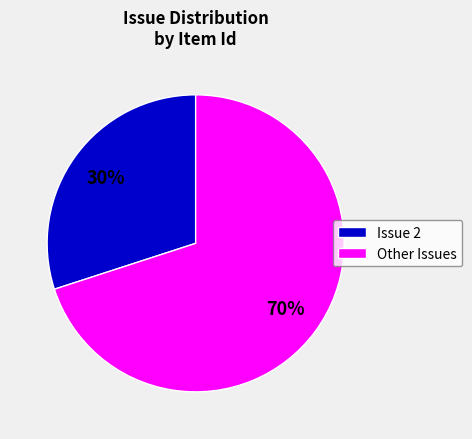

Approximately how many times larger is the value at Issue 2 compared to Other Issues?

0.4